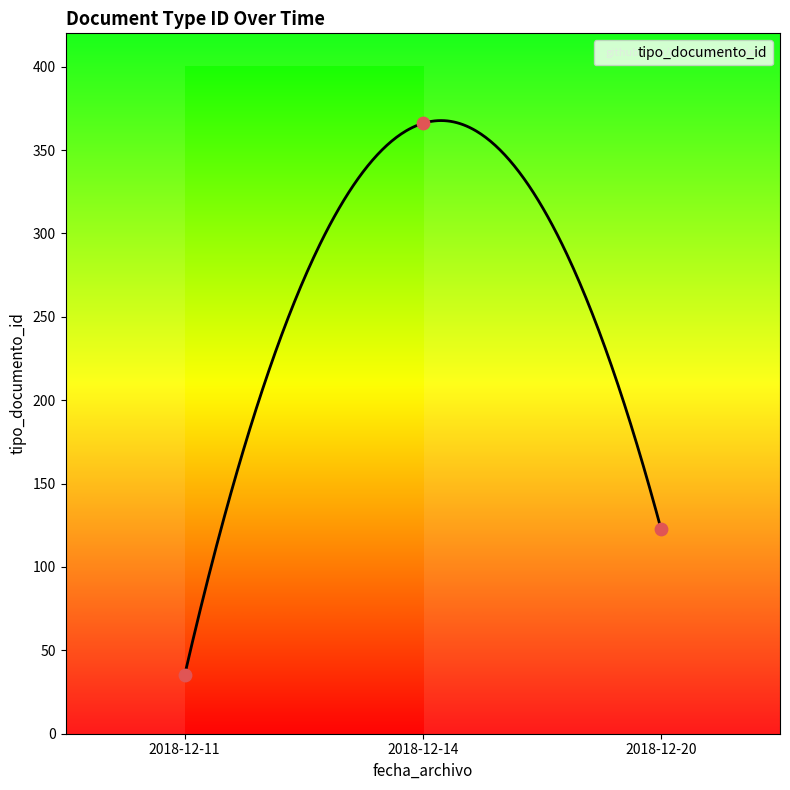

Which has a higher value, 2018-12-14 15:40:47 or 2018-12-11 10:22:19?

2018-12-14 15:40:47